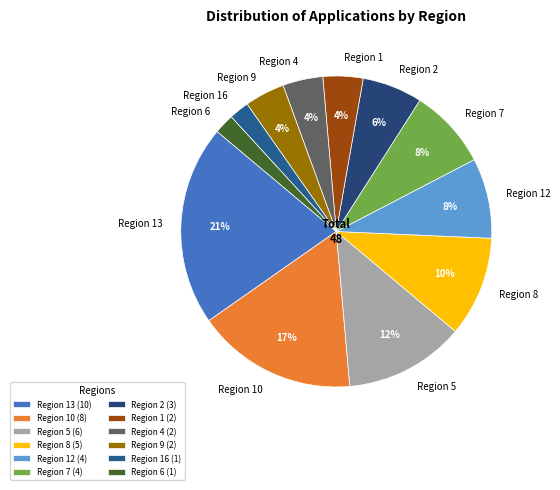

How many segments does this pie chart have?

12